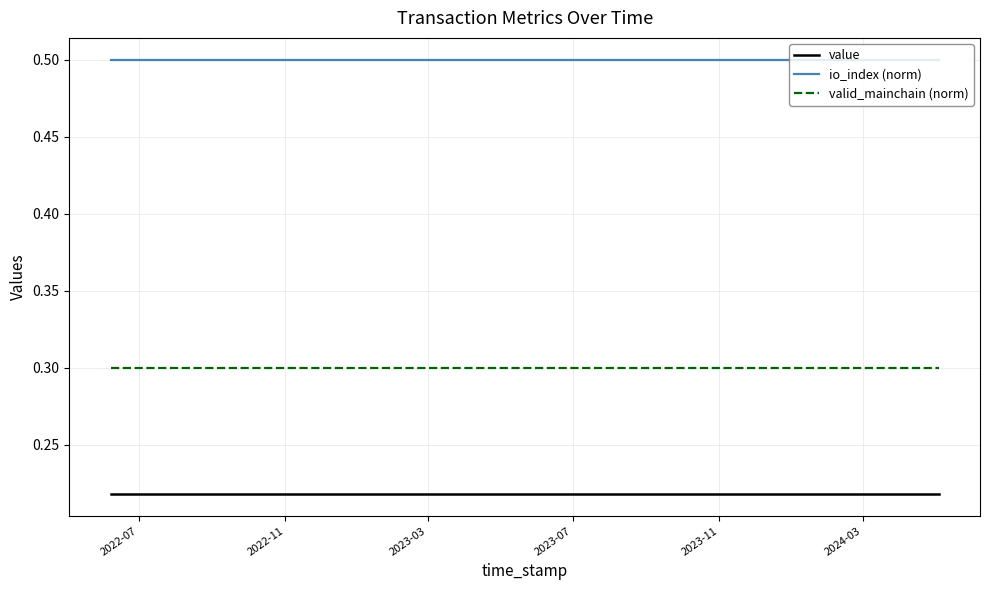

True or false: valid_mainchain (norm) and io_index (norm) intersect in this chart.

False